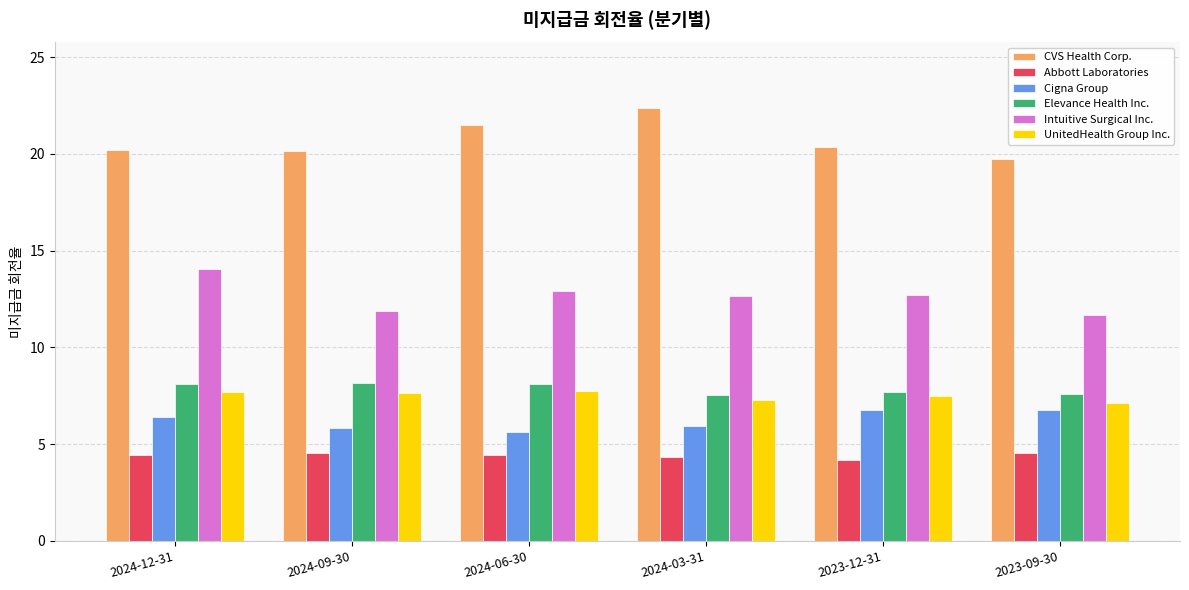

What is the difference between the highest and lowest values at 2024-09-30?

15.6